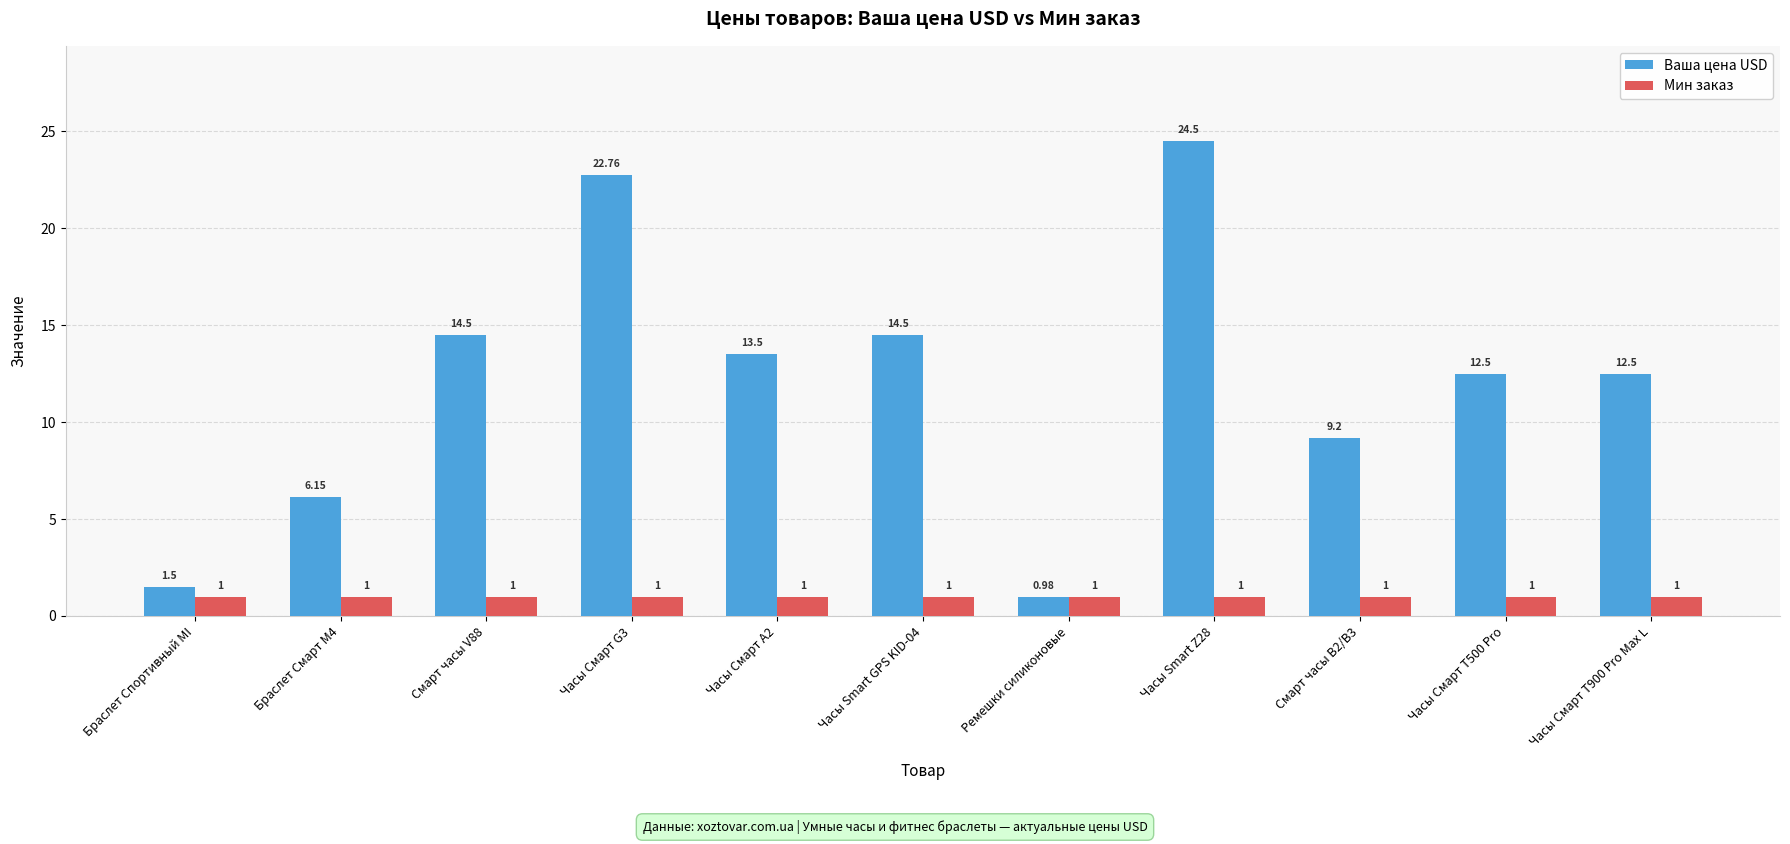

What is the difference between the second highest and second lowest values in the Ваша цена USD series?

21.3